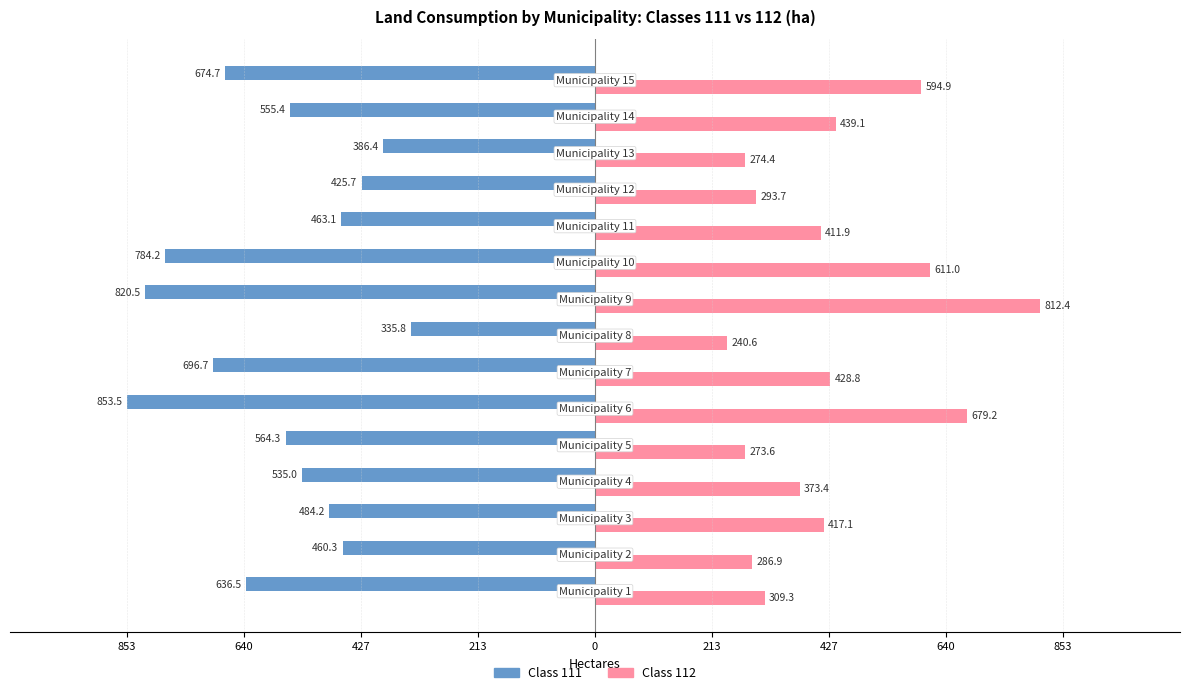

The value of 111 at 9 is -528.5. True or false?

False